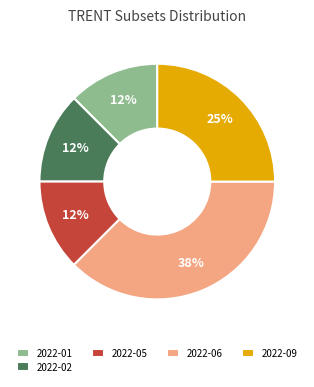

Which category has the biggest portion of the pie?

2022-06